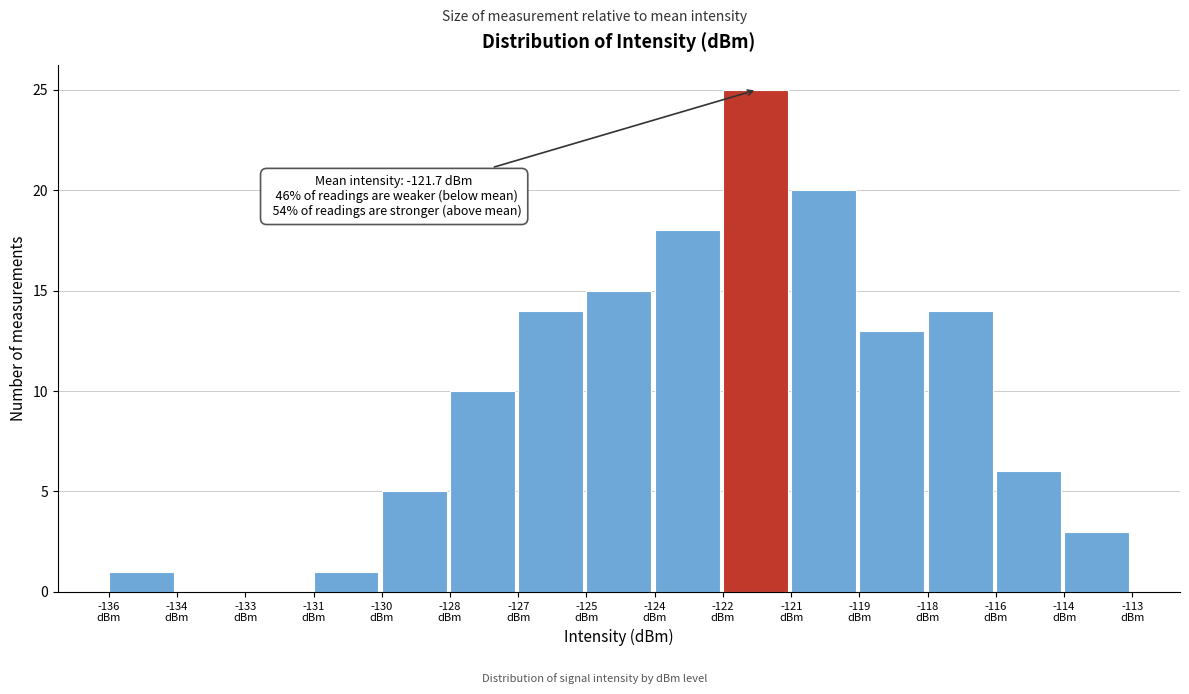

What is the greatest value displayed?

25